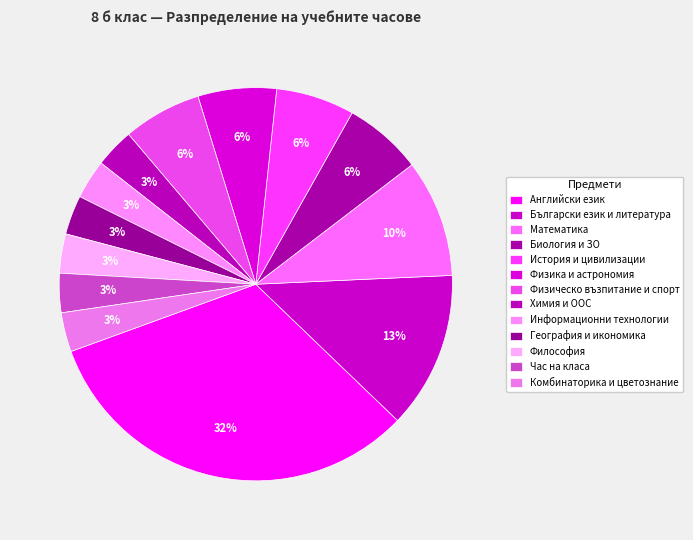

How many slices are in this pie chart?

13